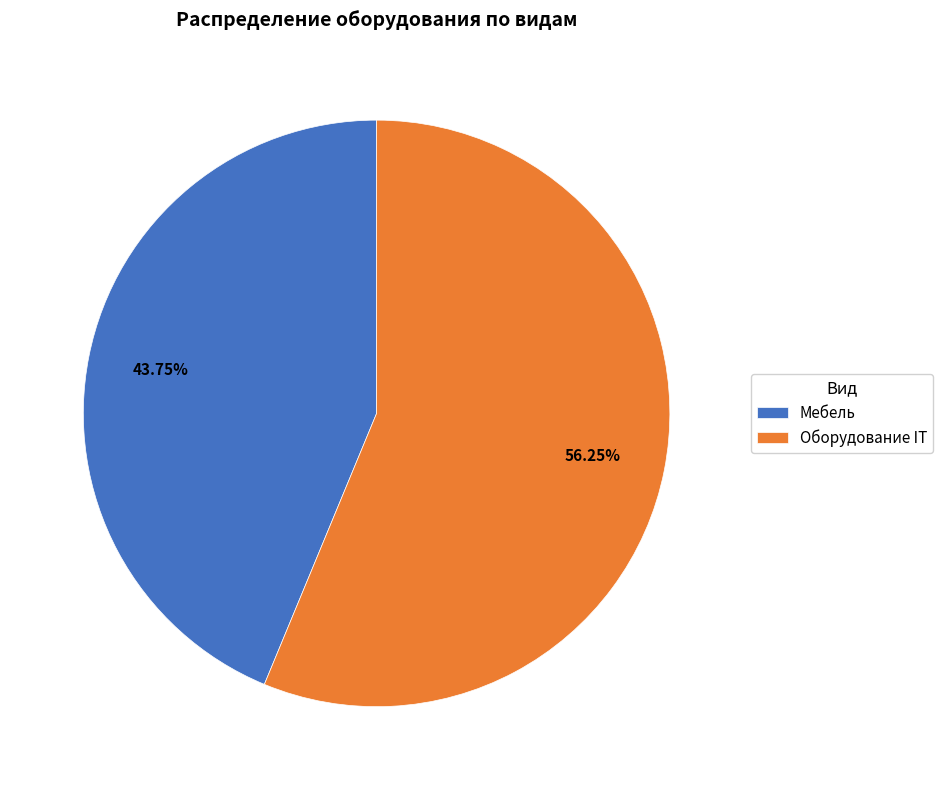

To the nearest percent, what is the average slice percentage?

50%